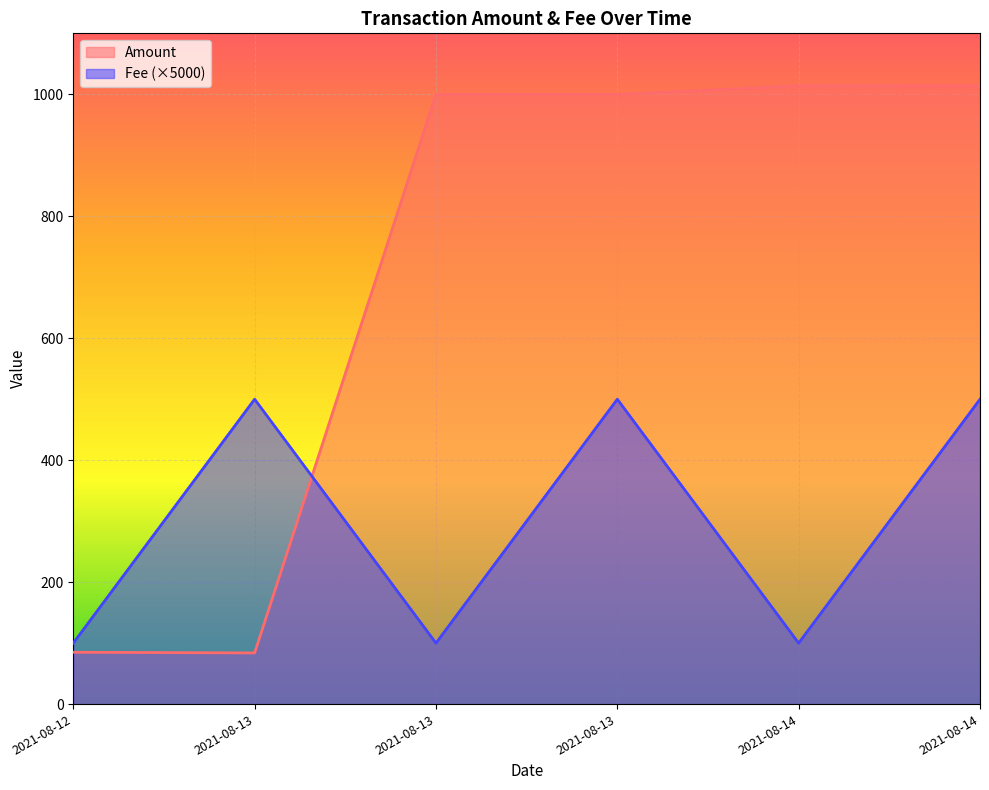

Does the chart display data point markers on the line(s)?

No